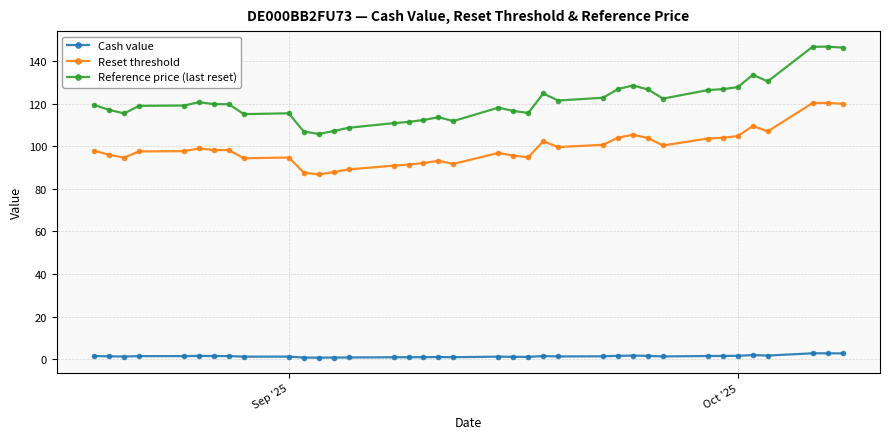

What is the value of the Reference price (last reset) point at the 1st from the left?

119.4